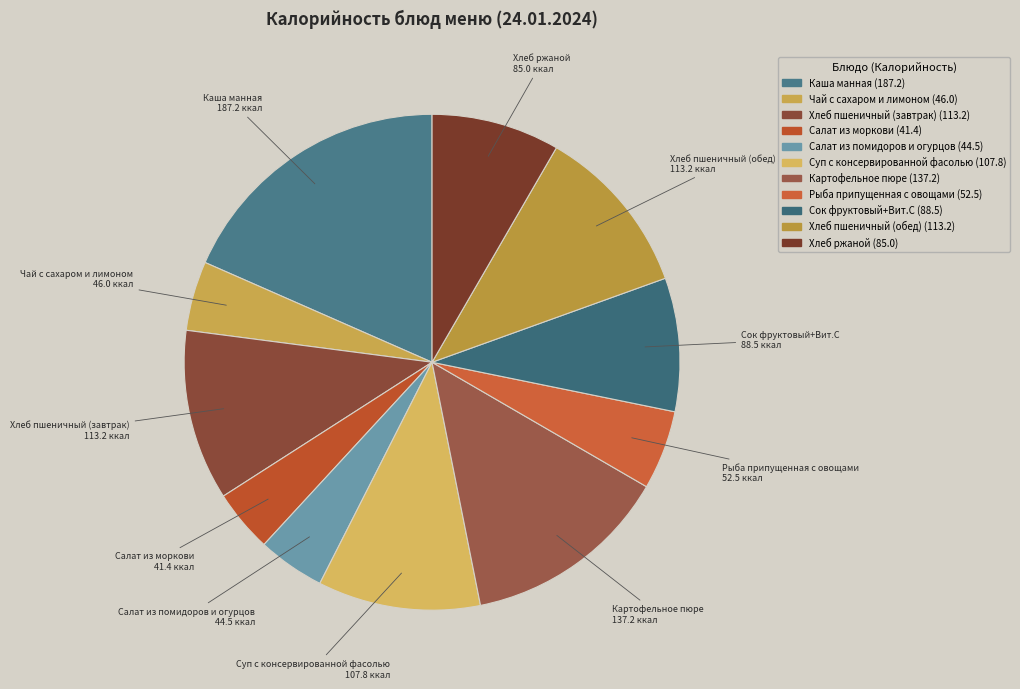

Is it true that Каша манная is 26% of the pie?

False